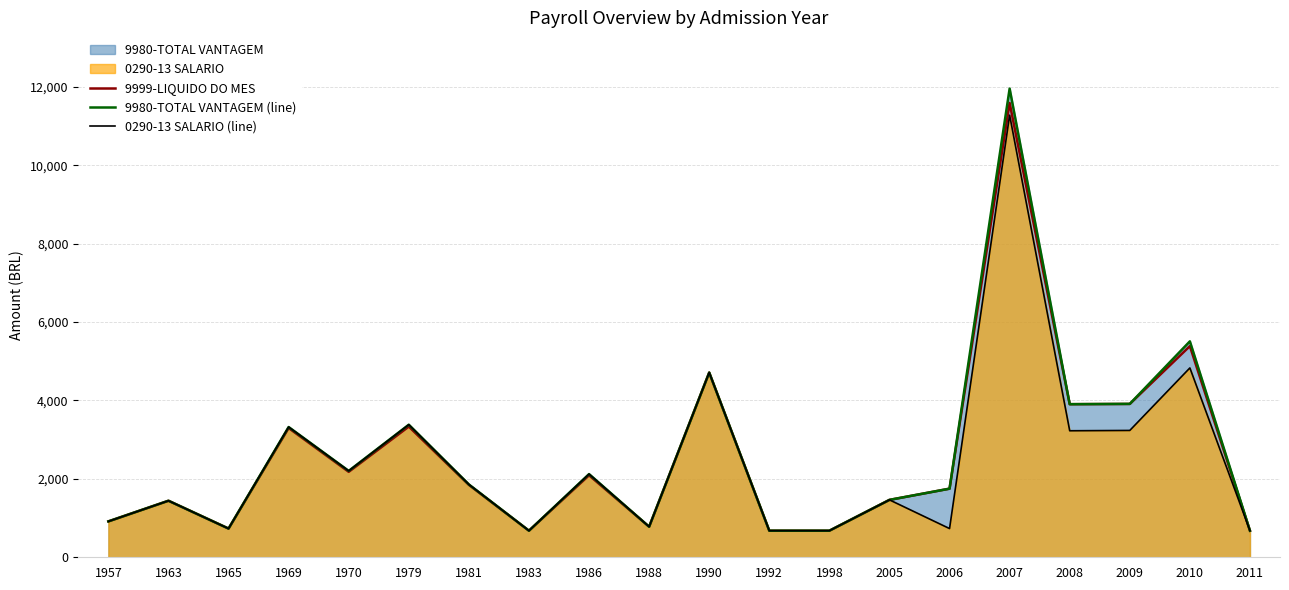

True or false: 0290-13 SALARIO (line) has a value of 678.0 at 2011.

True